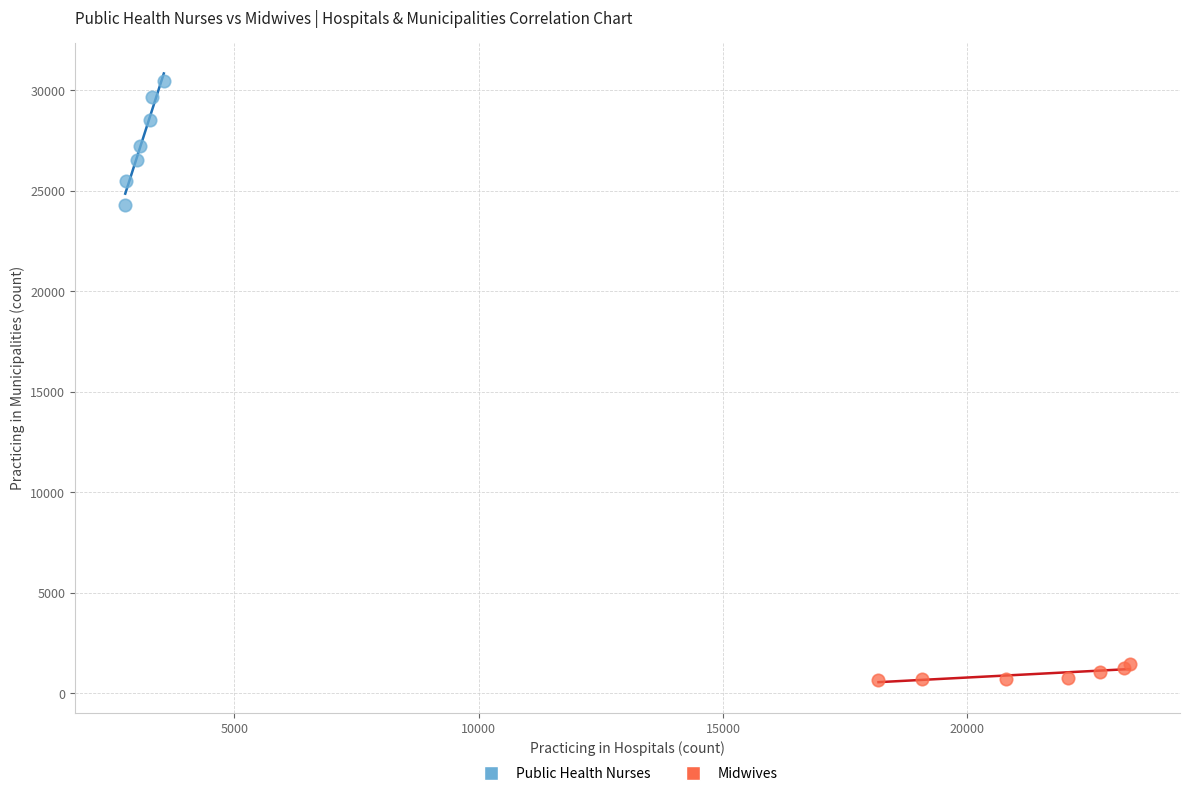

Which series contains the lowest Y value?

Midwives